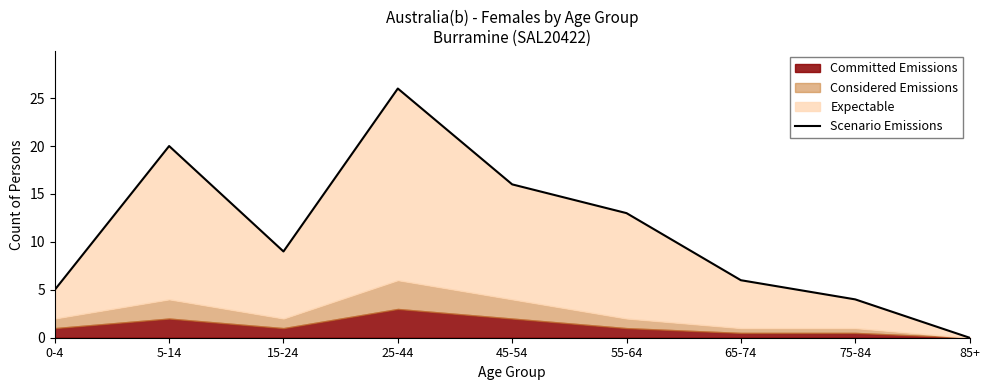

What is the maximum value shown in the chart?

26